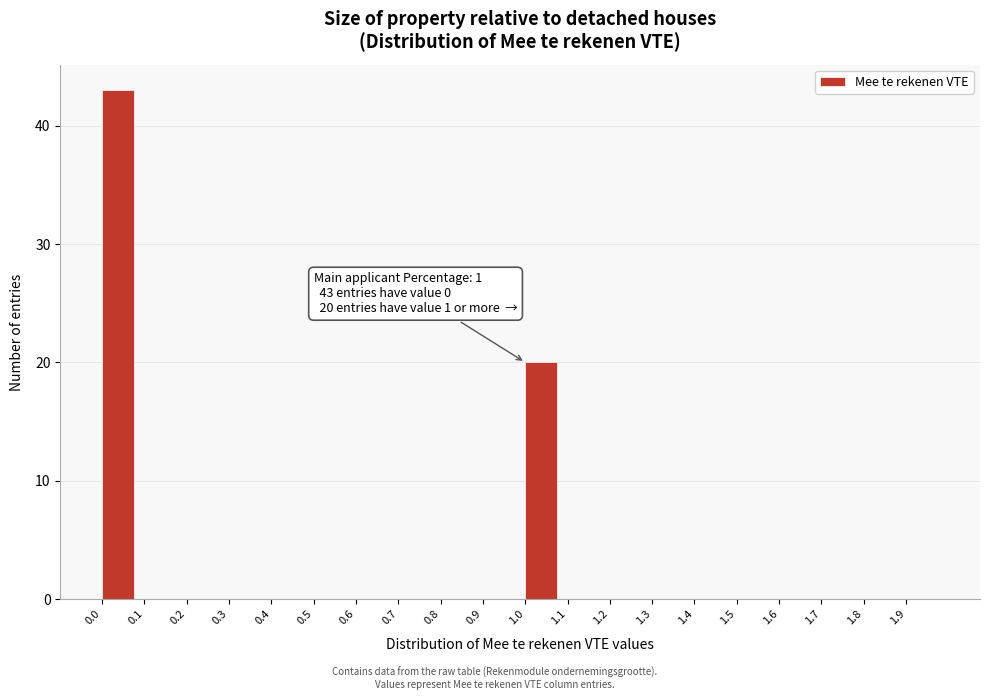

Which range on the x-axis has the tallest bar?

0.0 to 0.1